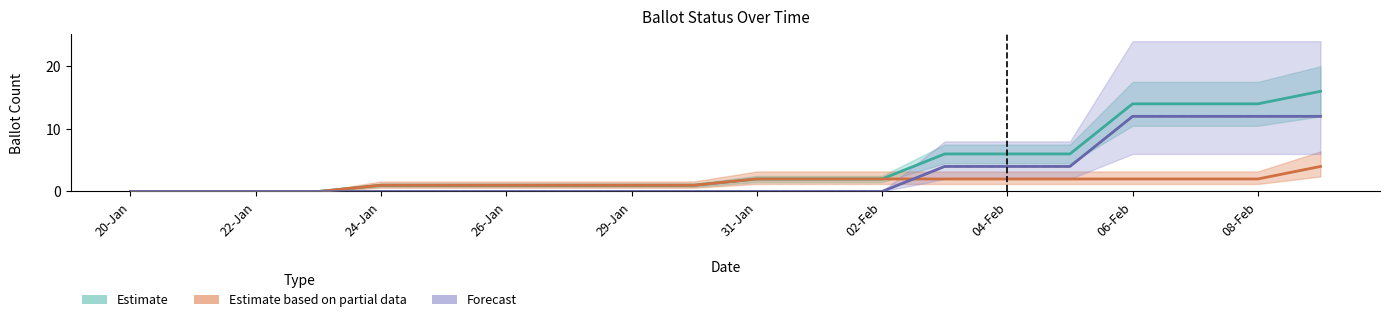

How many lines are shown in the chart?

4